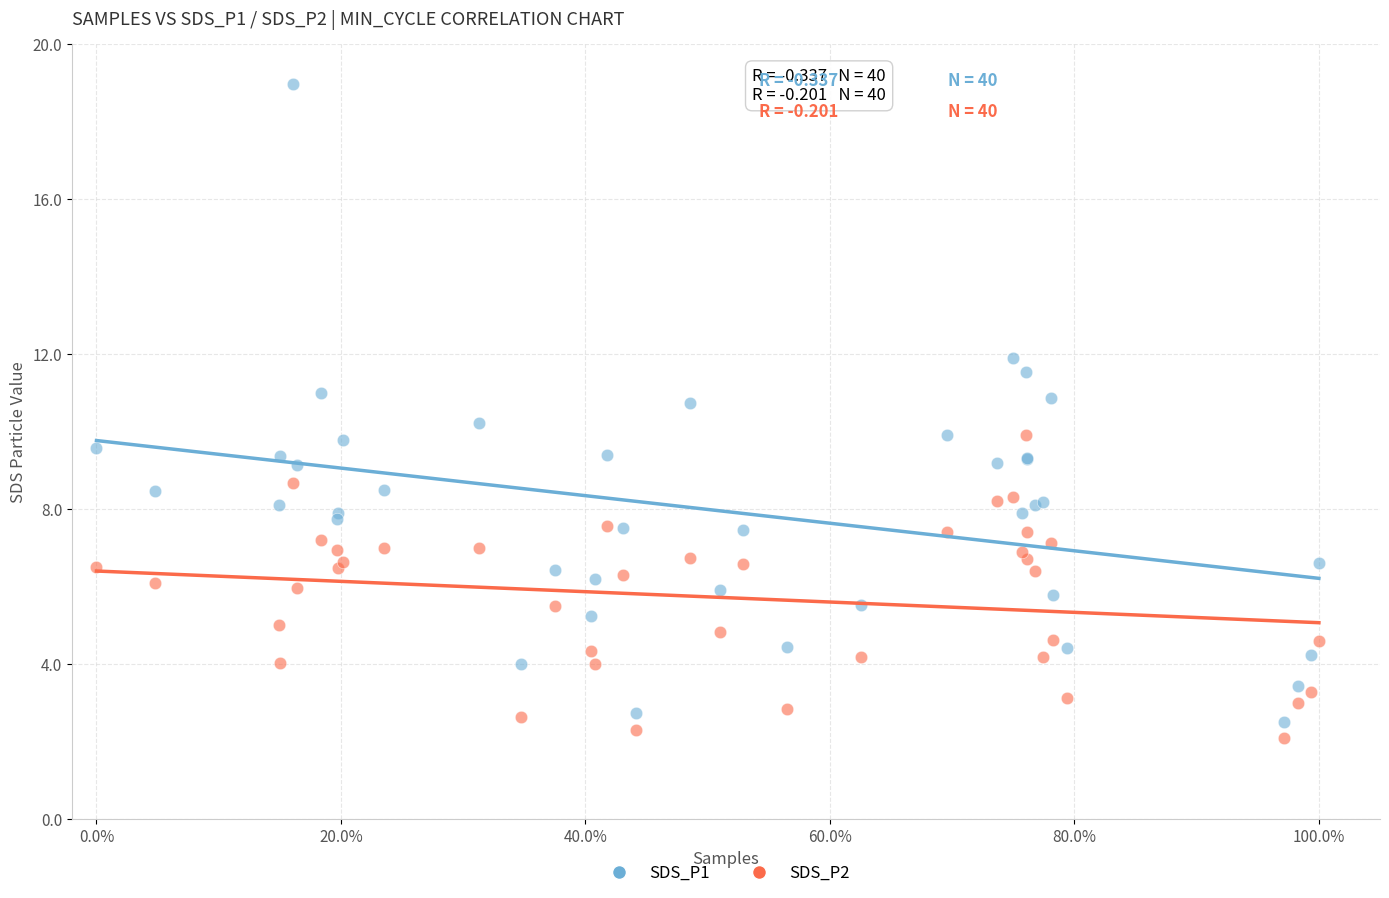

What are all the series names shown in the legend?

SDS_P1, SDS_P2